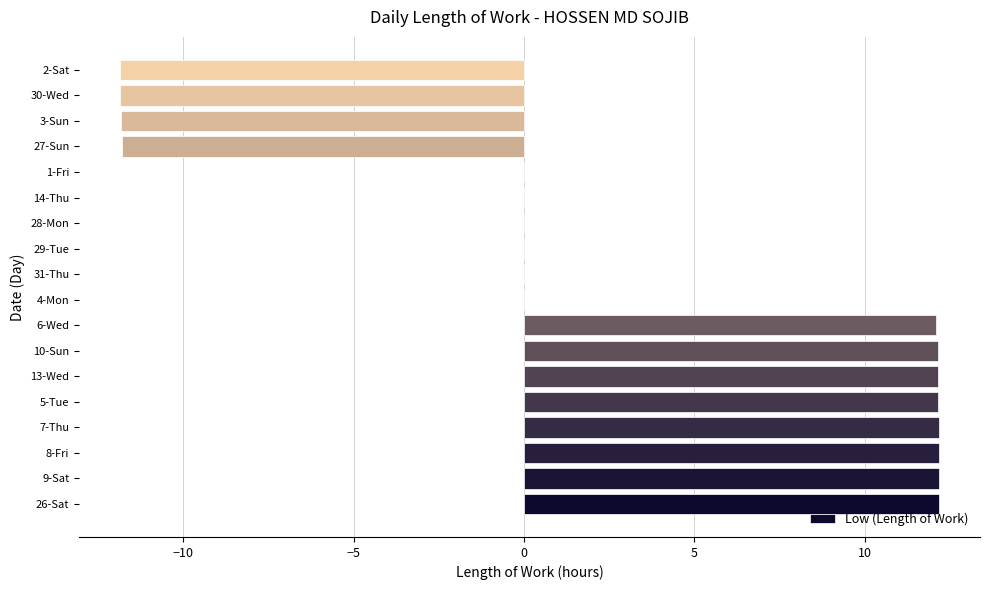

Between 2-Sat and 5-Tue, which is larger?

5-Tue